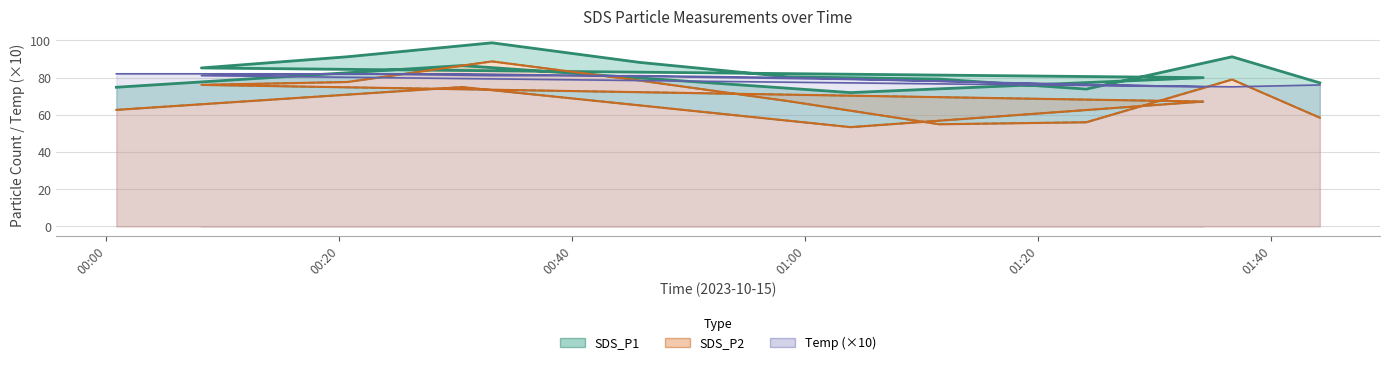

True or false: SDS_P2 and Temp intersect in this chart.

True